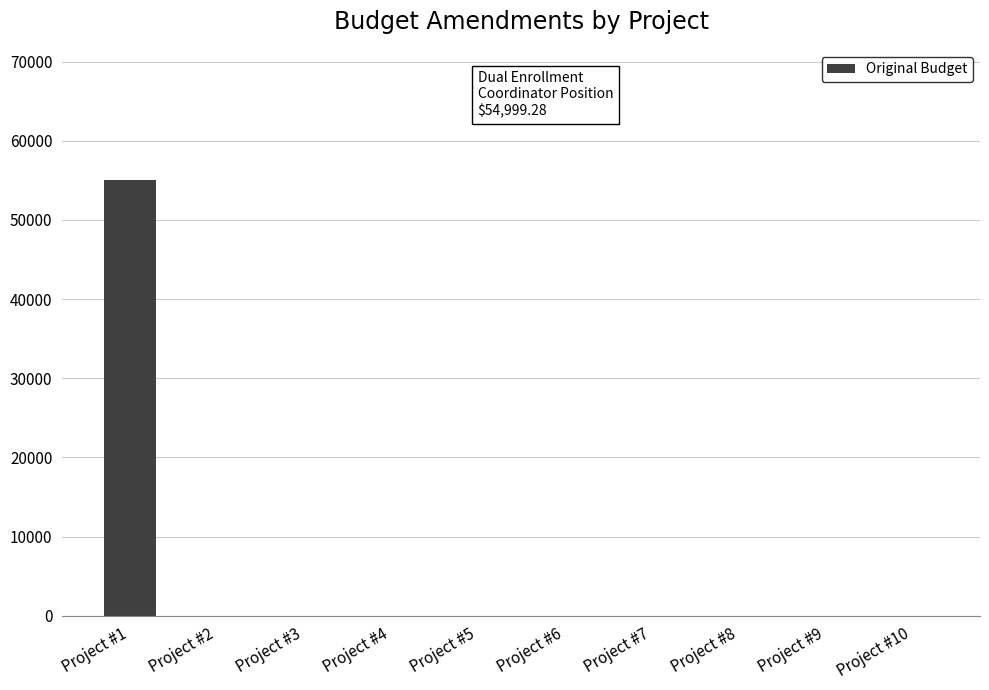

What is the maximum value shown in the chart?

54999.3